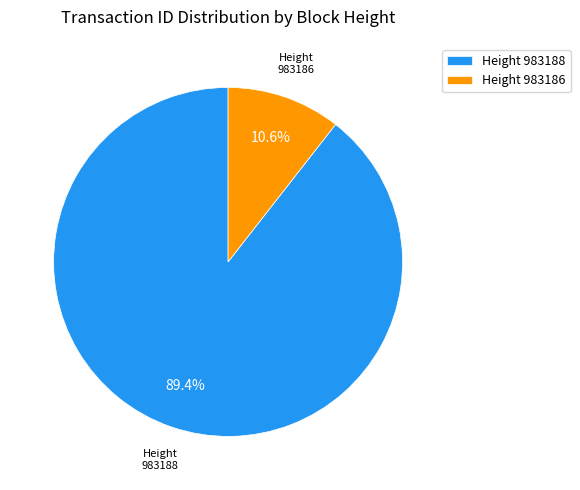

Which has a higher value, Height 983186 or Height 983188?

Height 983188